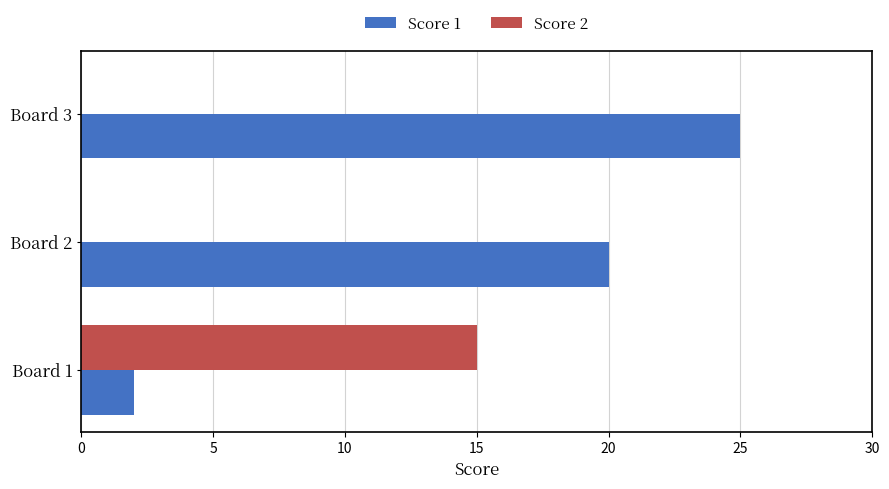

At which label is Score 1 closest to 13?

Board 2